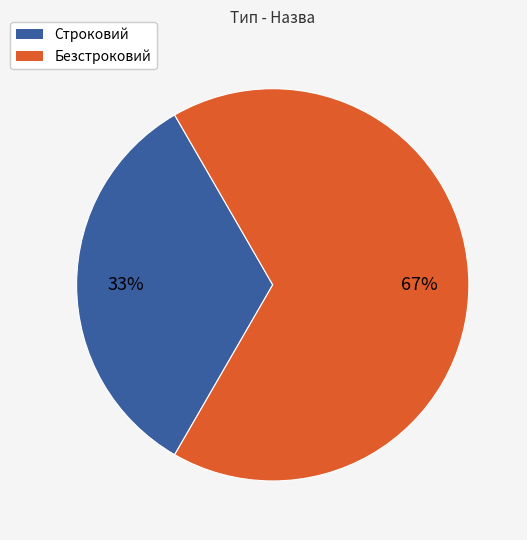

To the nearest percent, what is the combined percentage of Строковий and Безстроковий?

100%